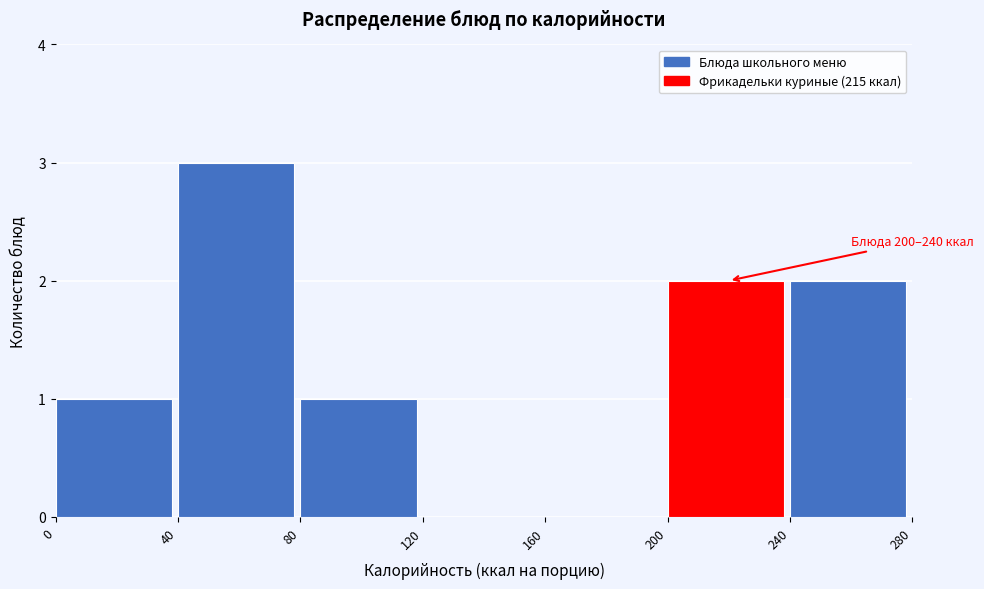

Which range on the x-axis has the tallest bar?

40 to 80